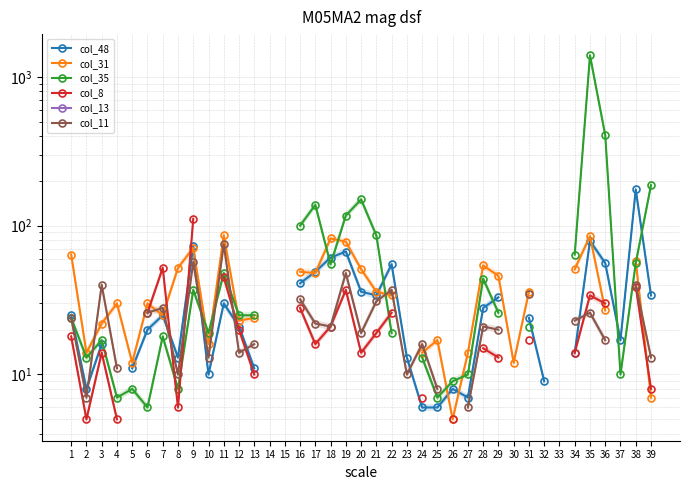

At which category does col_48 reach its first local valley?

2